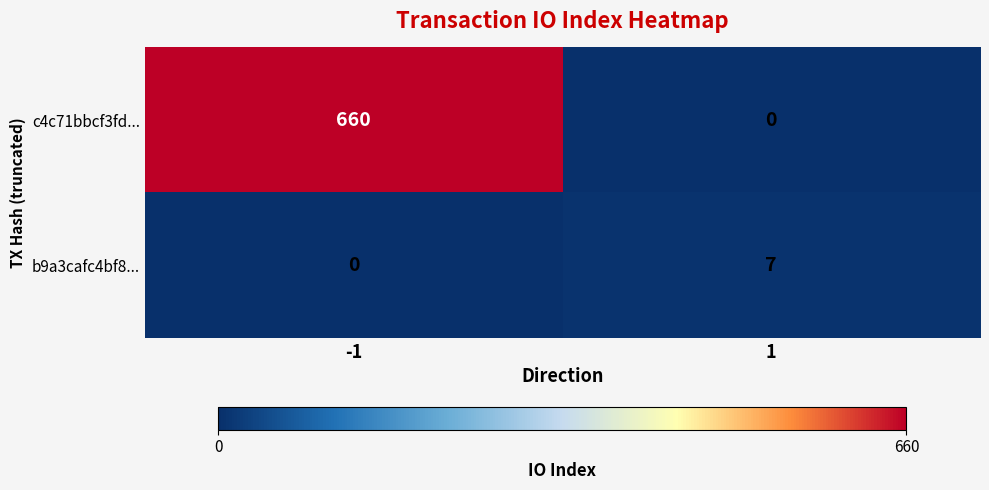

True or false: c4c71bbcf3fd... has a value of 0 at 1.

True